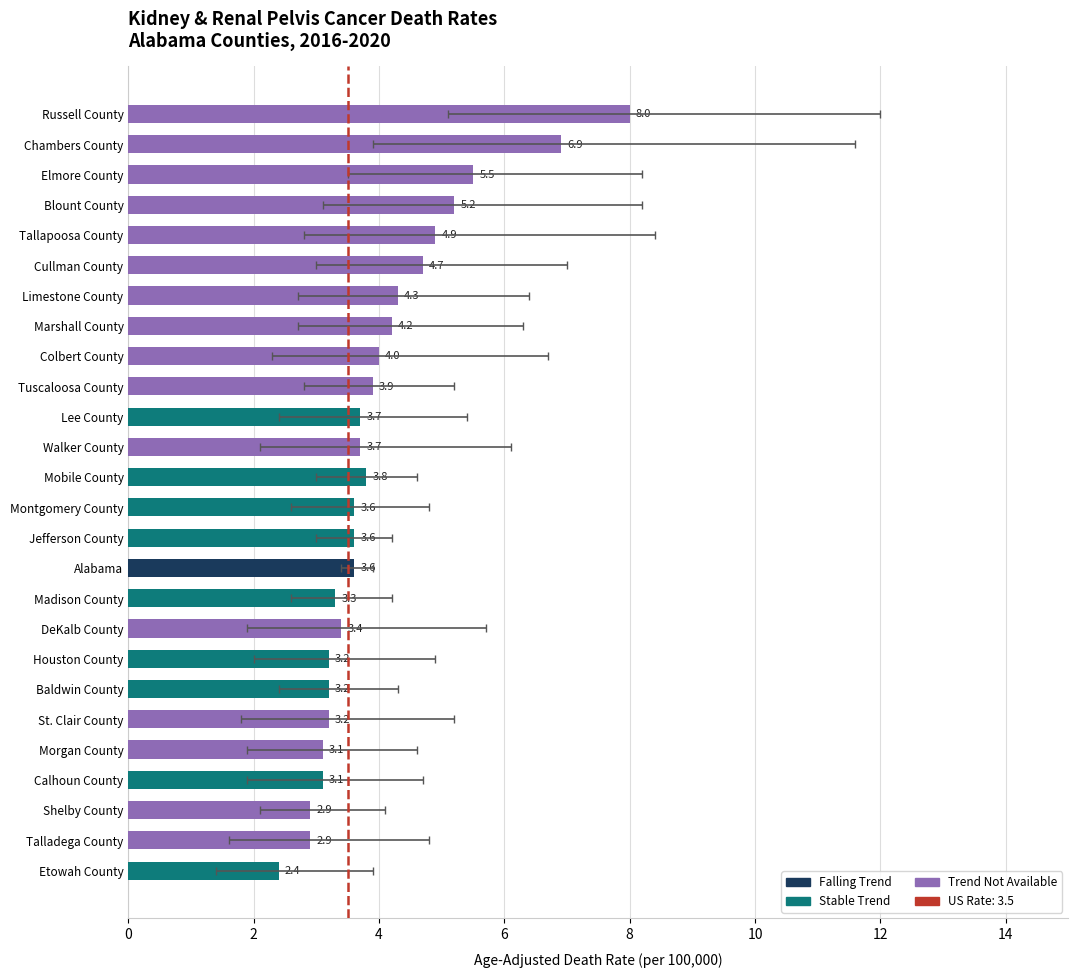

What is the ratio of the value at Calhoun County to the value at Elmore County?

0.6